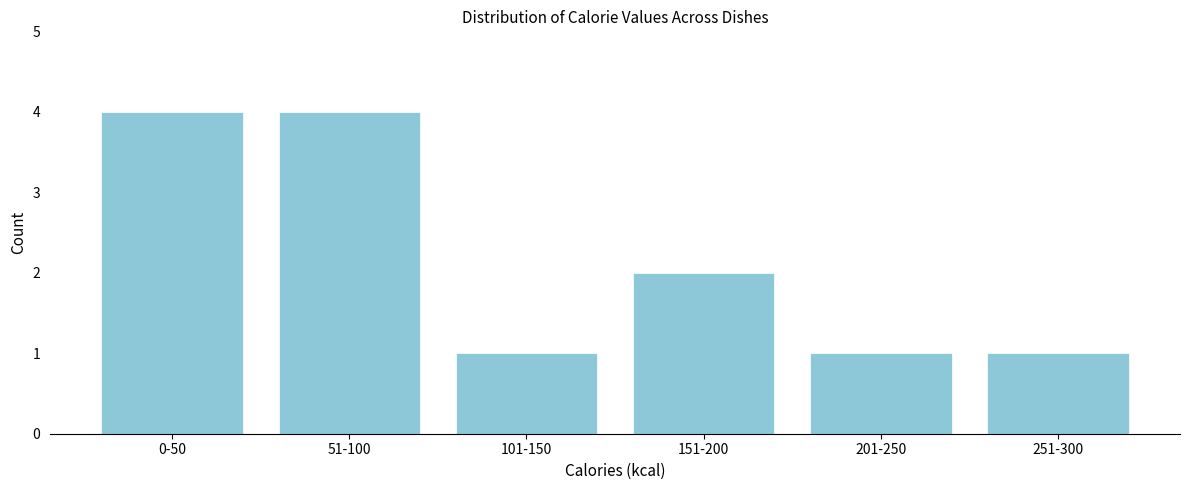

Reading left to right, transcribe all the data shown in this chart.

0-50=4	51-100=4	101-150=1	151-200=2	201-250=1	251-300=1